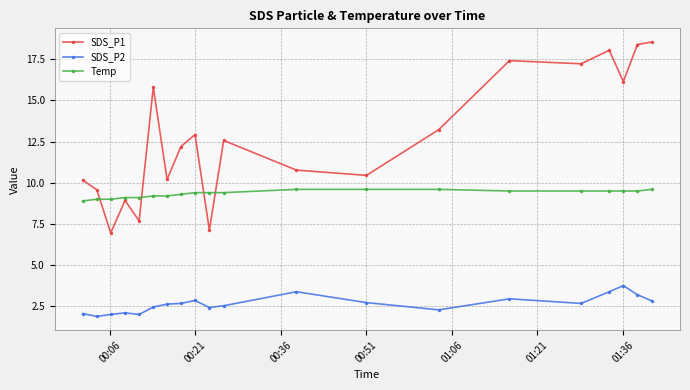

True or false: SDS_P2 and Temp intersect in this chart.

False